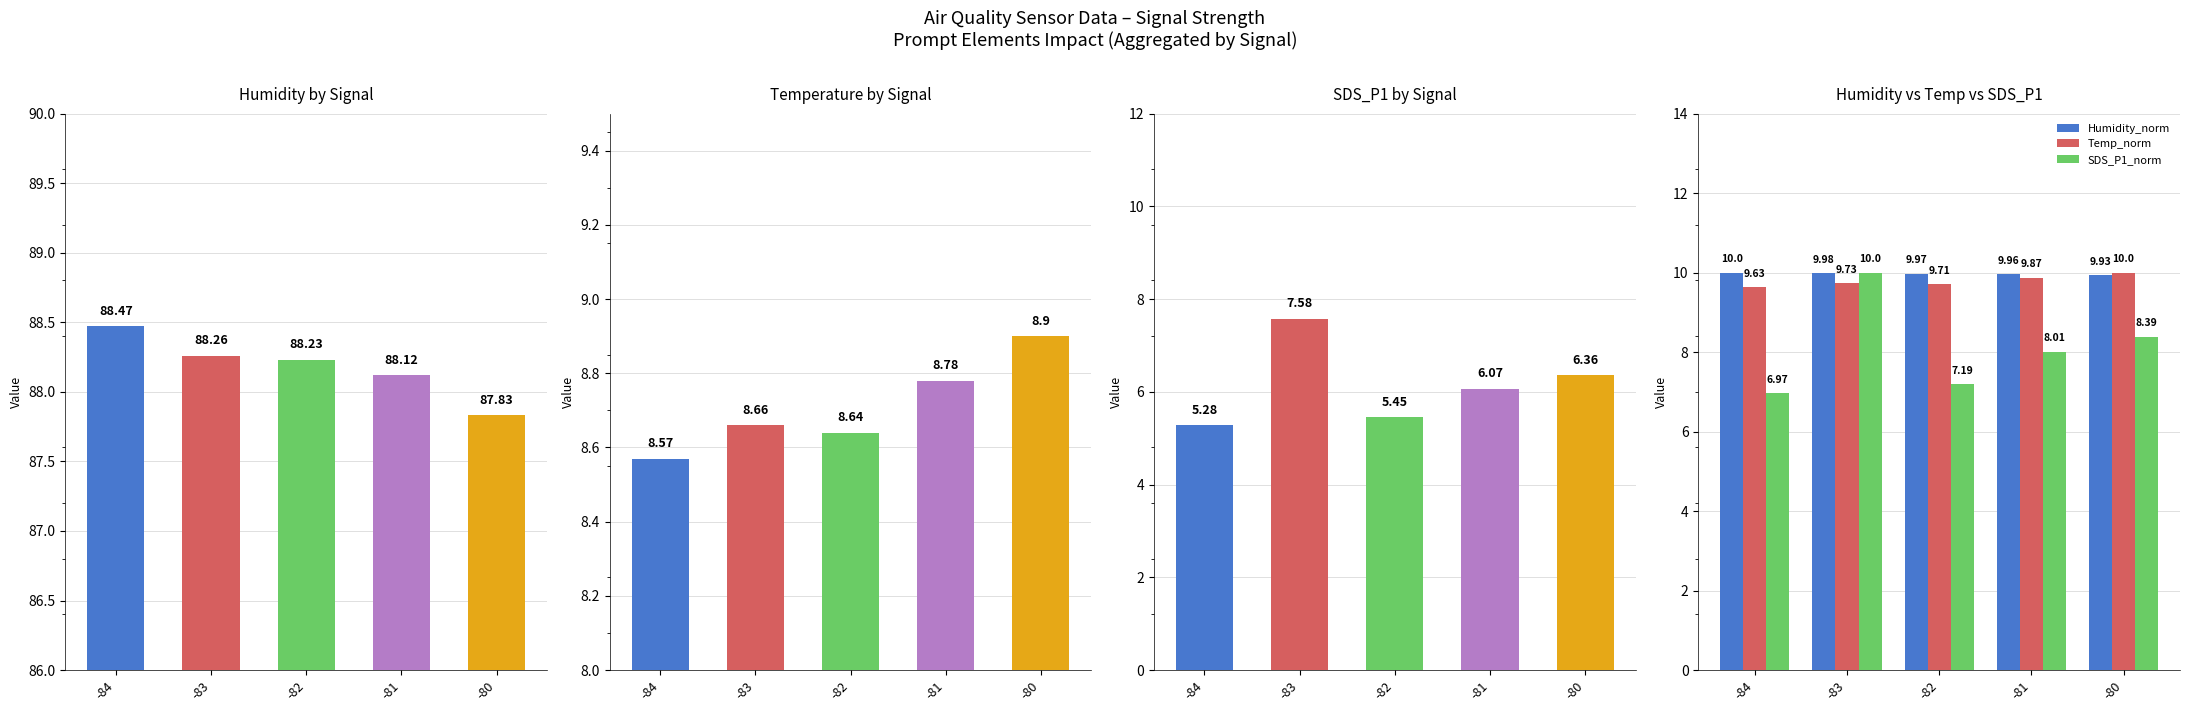

List the series in order of their peak value, lowest first.

SDS_P1, Temp, Humidity_norm, Temp_norm, SDS_P1_norm, Humidity